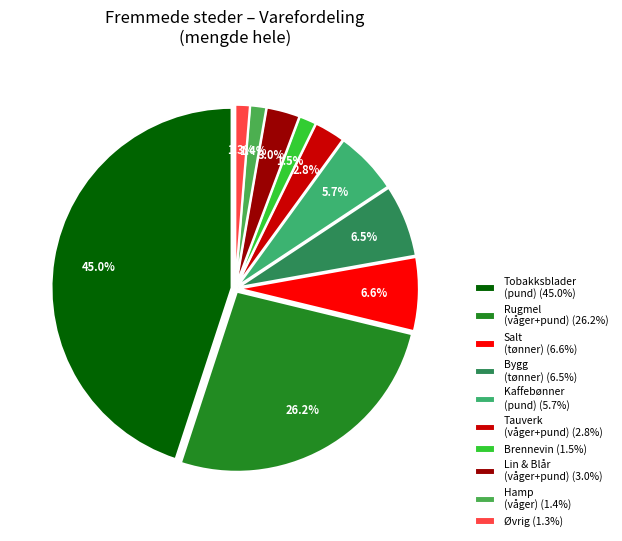

Which category has the biggest portion of the pie?

Tobakksblader (pund) (45.0%)